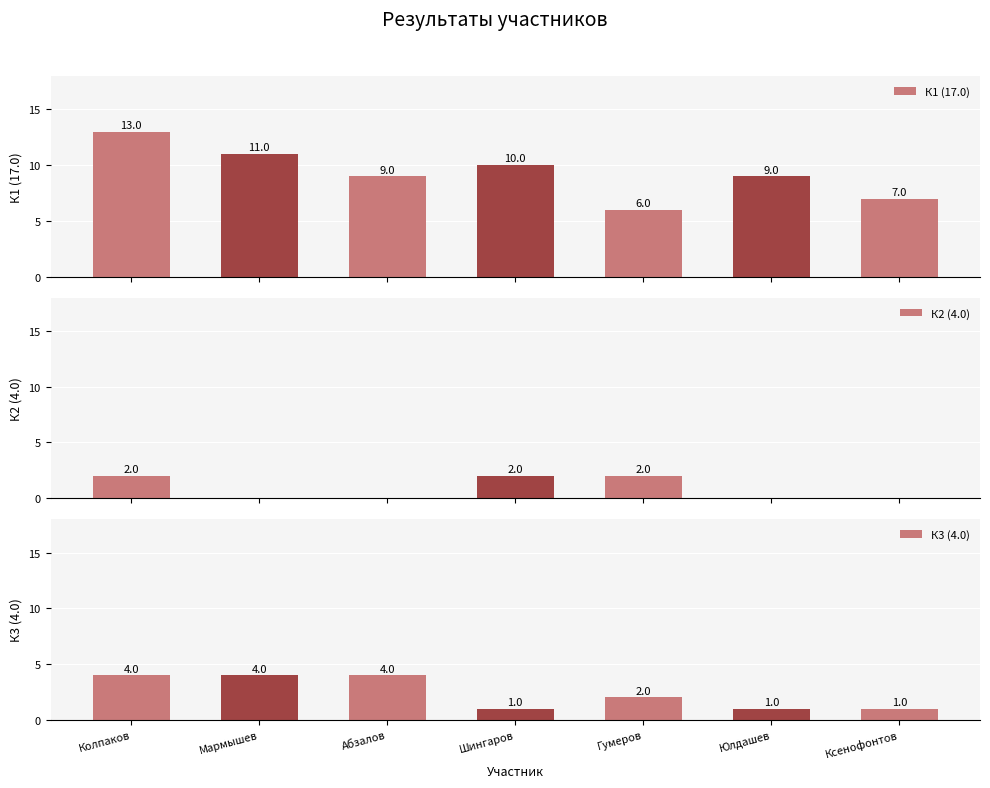

What is the lowest value of the К1 (17.0) series?

6